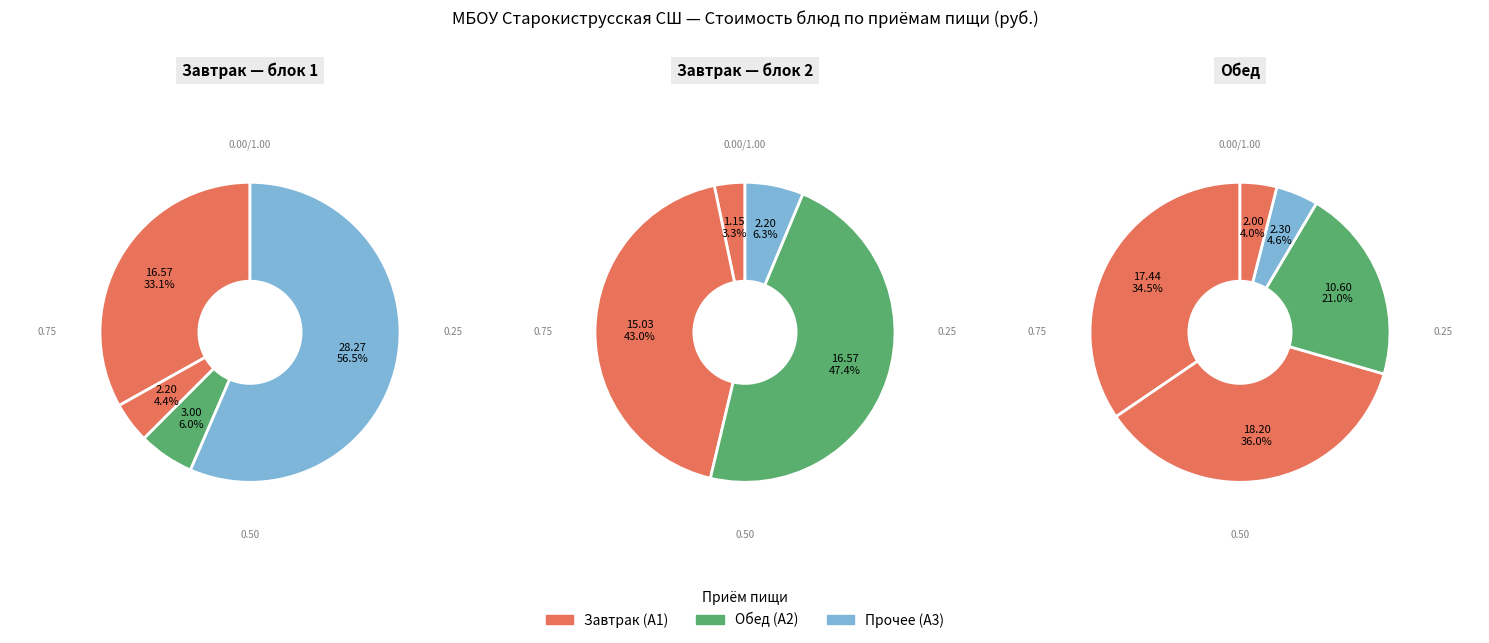

True or false: Щи с курицей accounts for 26% of the total.

False